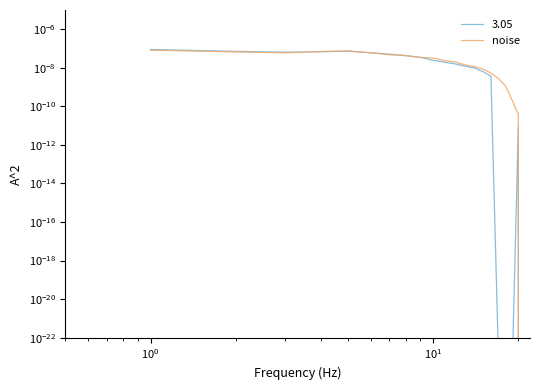

Does the chart display data point markers on the line(s)?

No